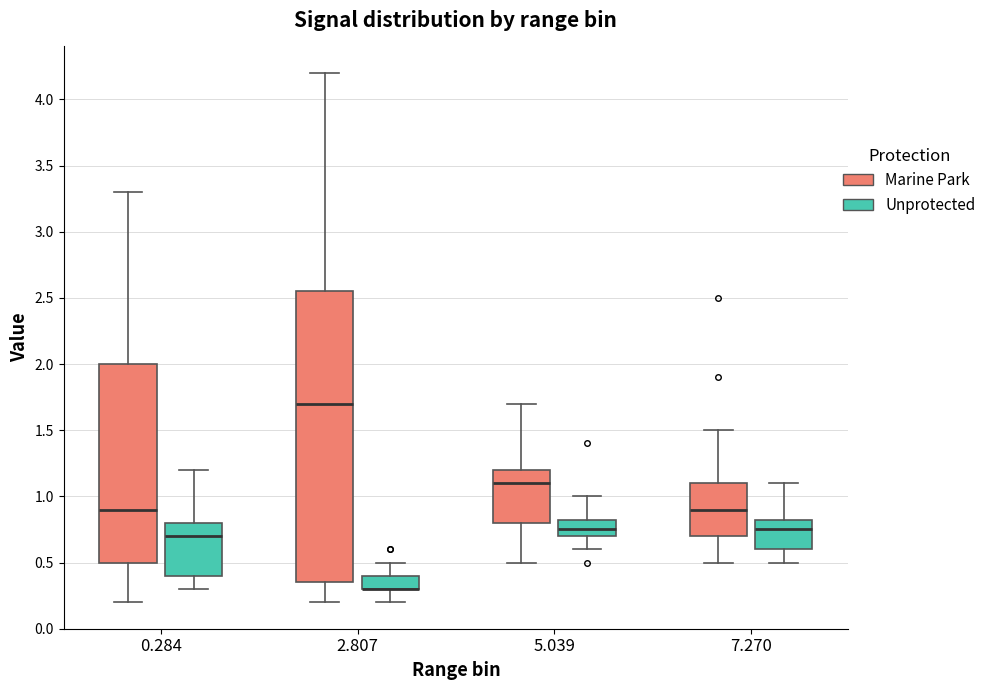

Where does the lower whisker of the box for 2.807 (Unprotected) end on the y-axis? The values are not printed on the chart, so give them approximately, as read against the axis.

0.20